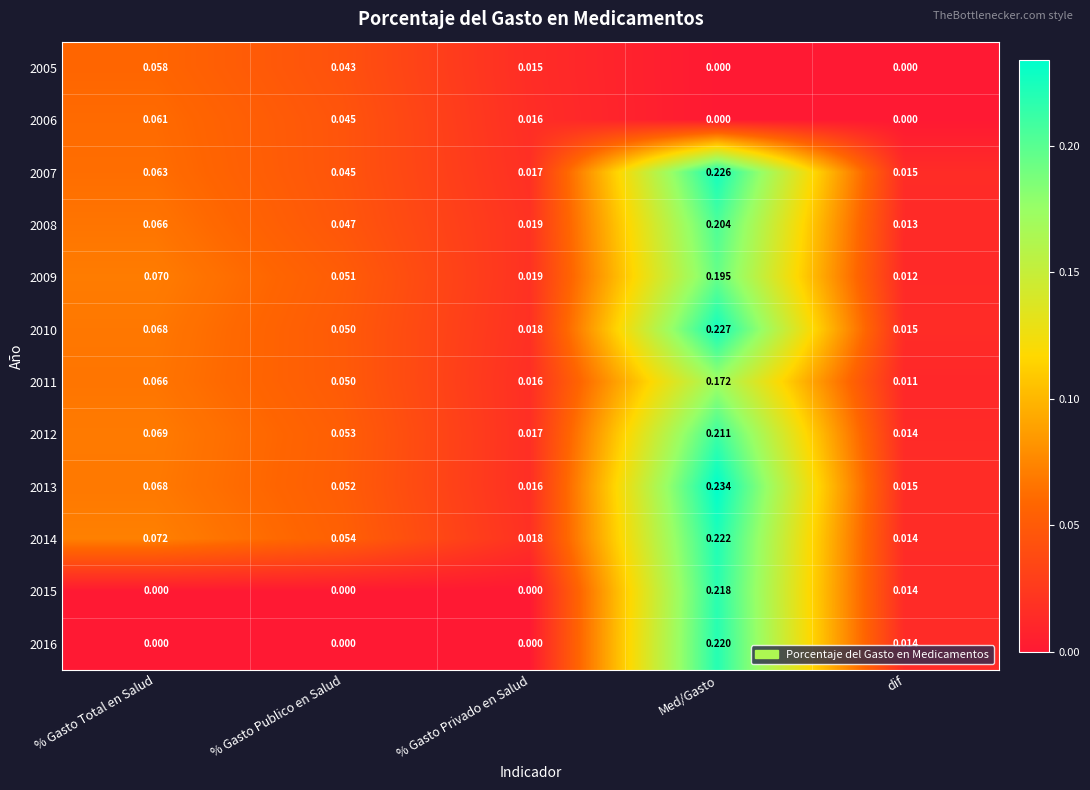

Rank the categories by 2014 value from lowest to highest.

dif, % Gasto Privado en Salud, % Gasto Publico en Salud, % Gasto Total en Salud, Med/Gasto